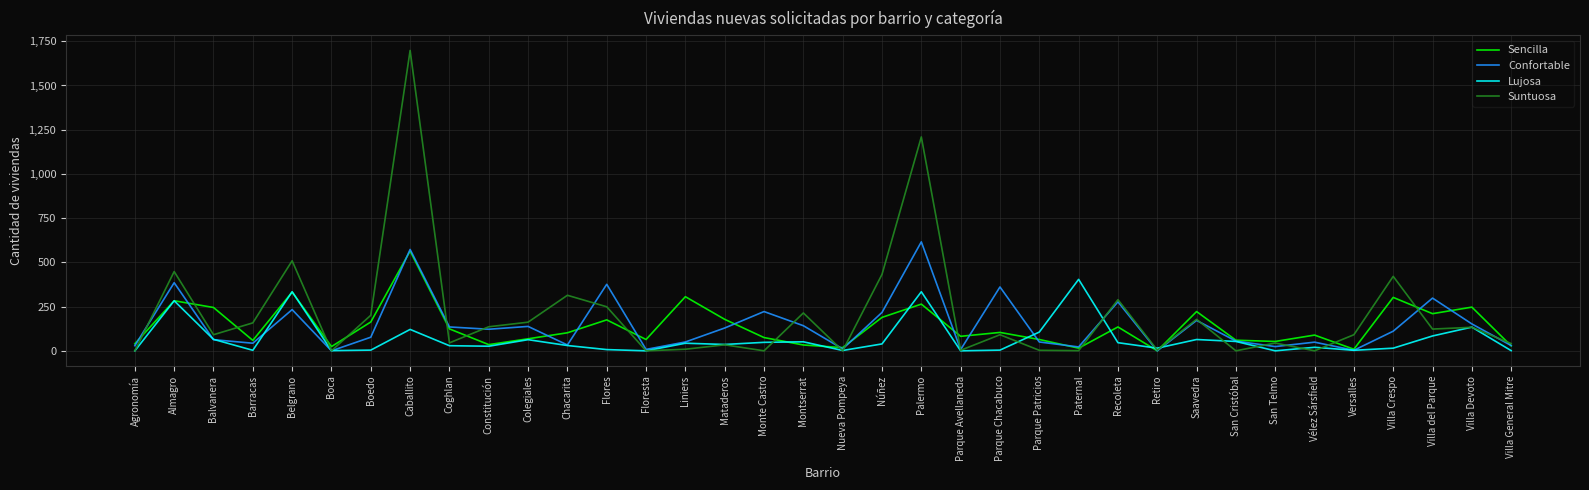

What is the spread (max minus min) of values at Saavedra?

158